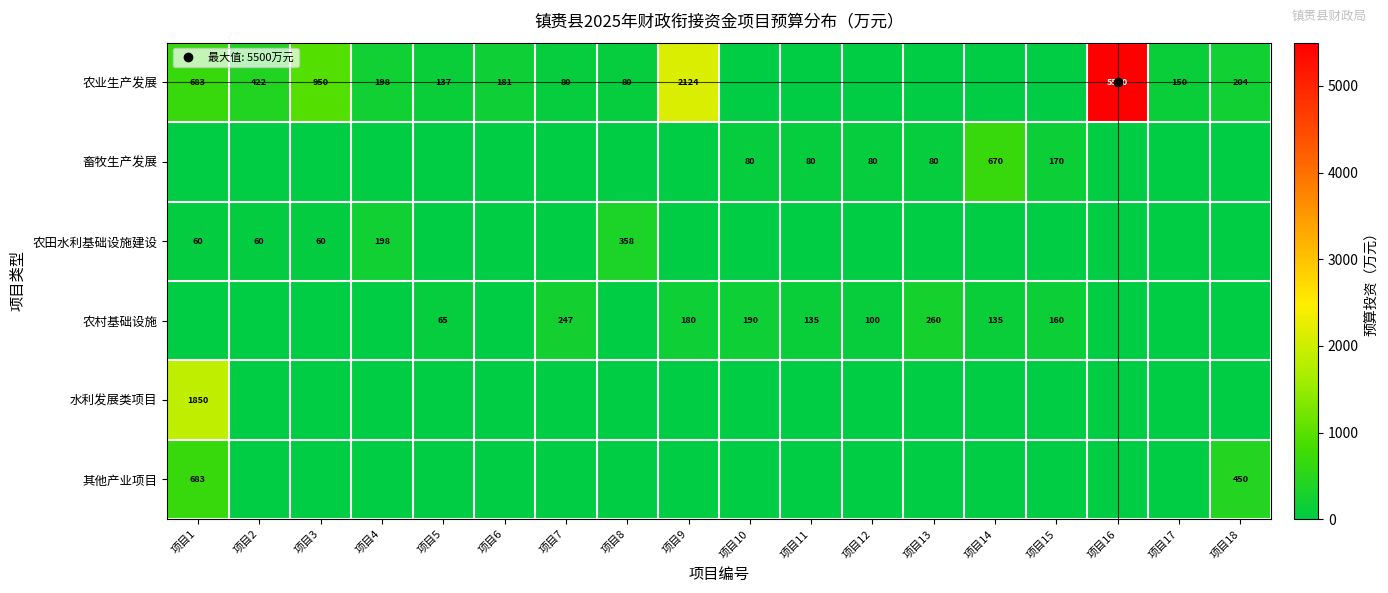

What is the spread (max minus min) of values at 项目13?

260.0